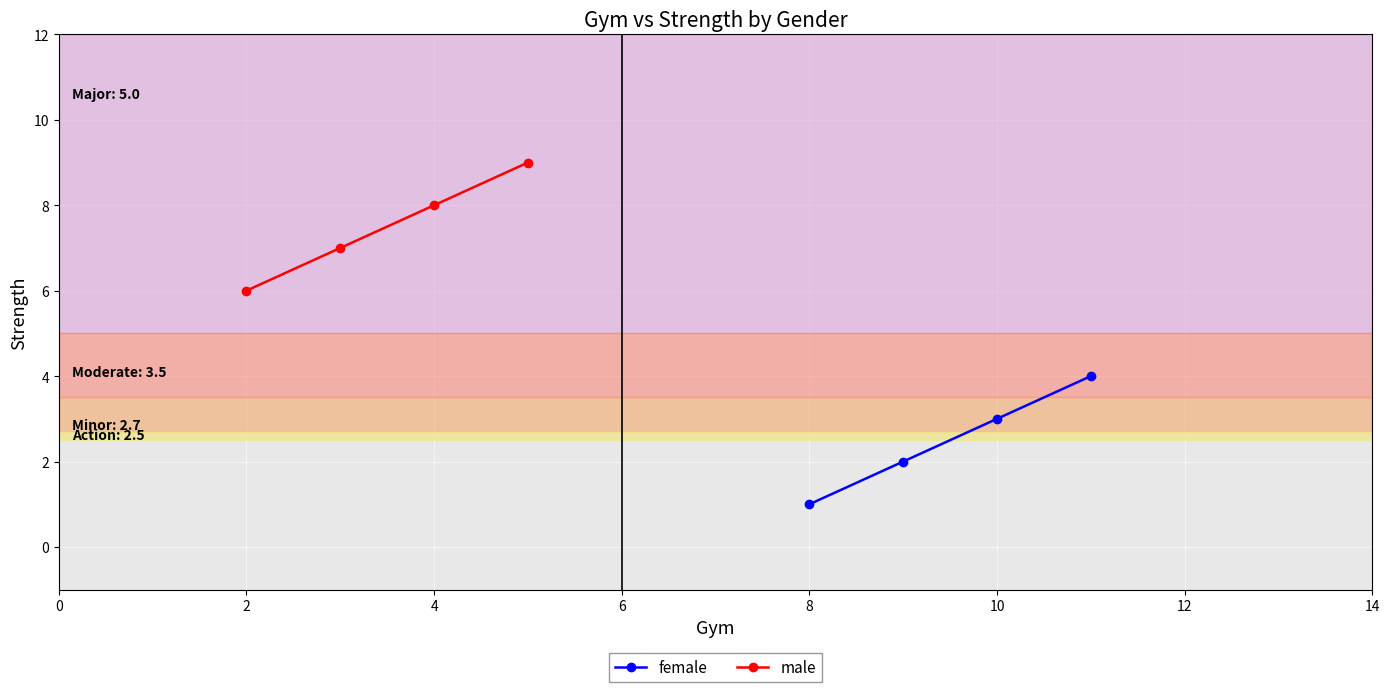

True or false: female has more than 1 points higher than both neighbors.

False